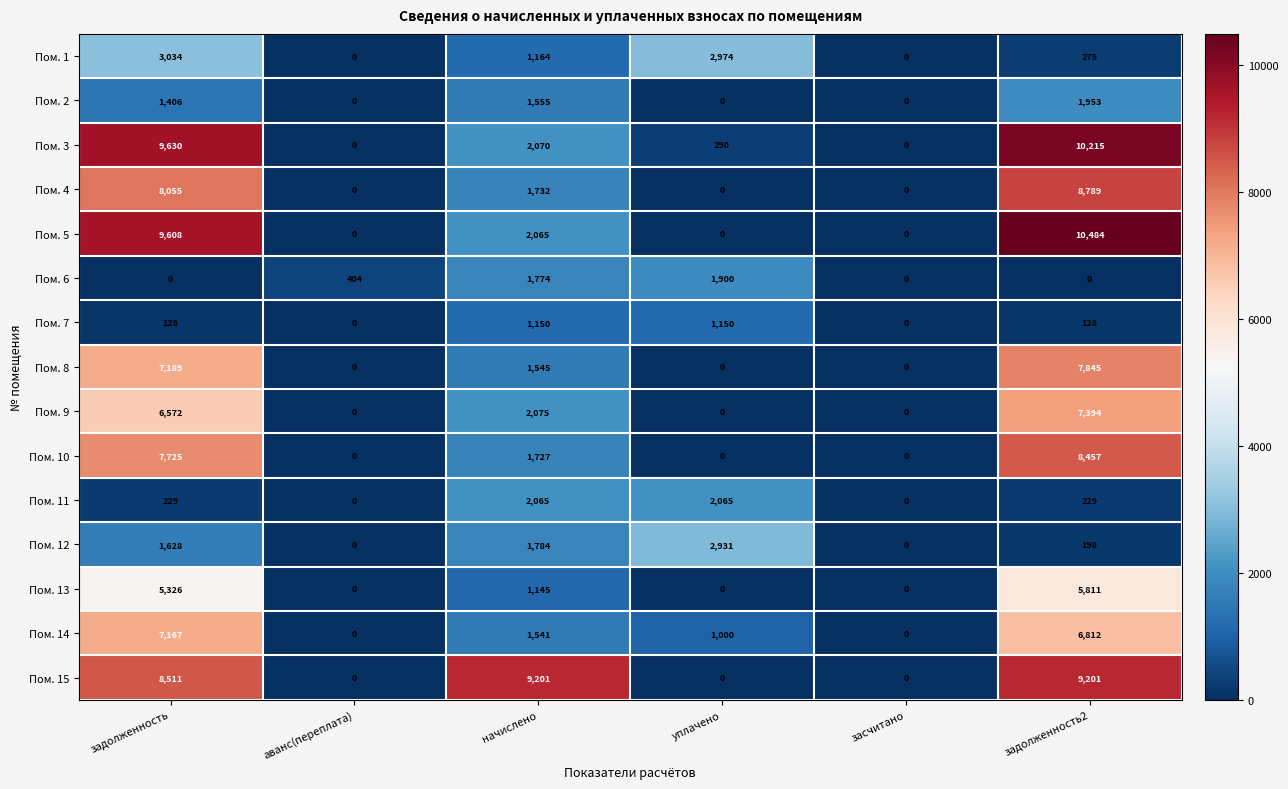

Which series changed the most between задолженность and аванс(переплата)?

Пом. 3